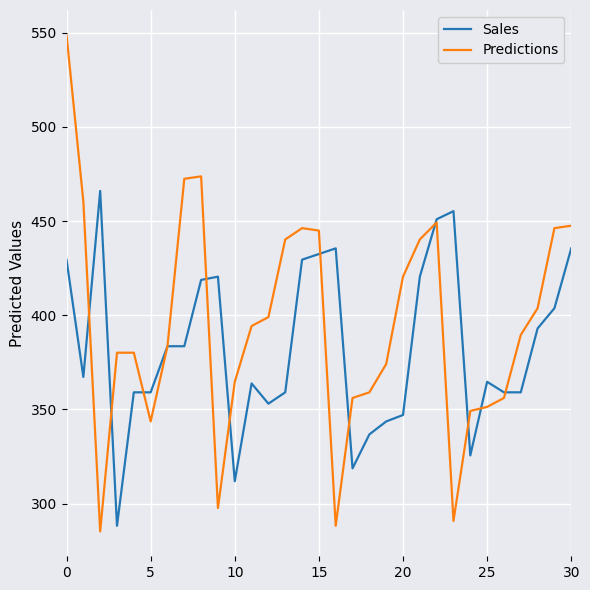

Which series has the largest total across all categories?

Predictions